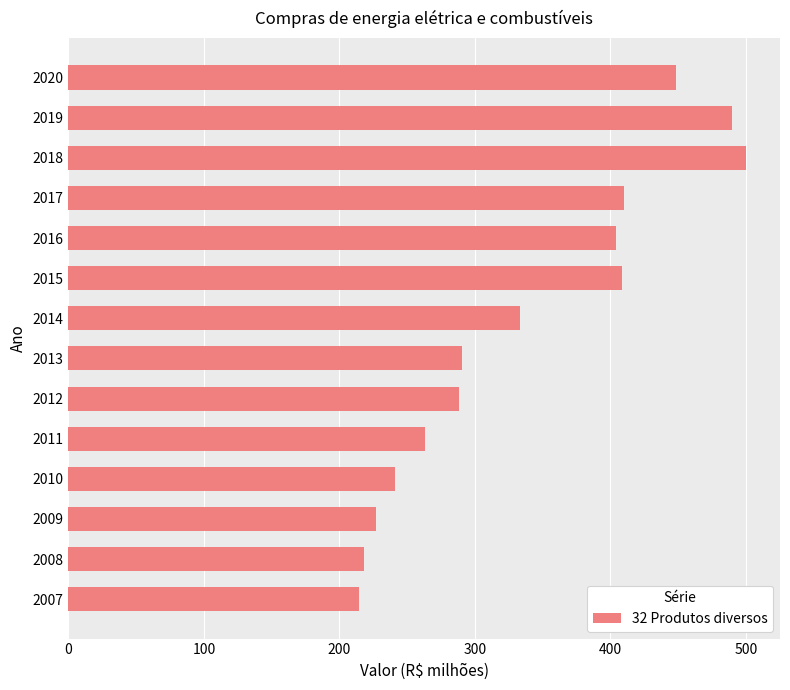

What is the minimum value shown in the chart?

214.6